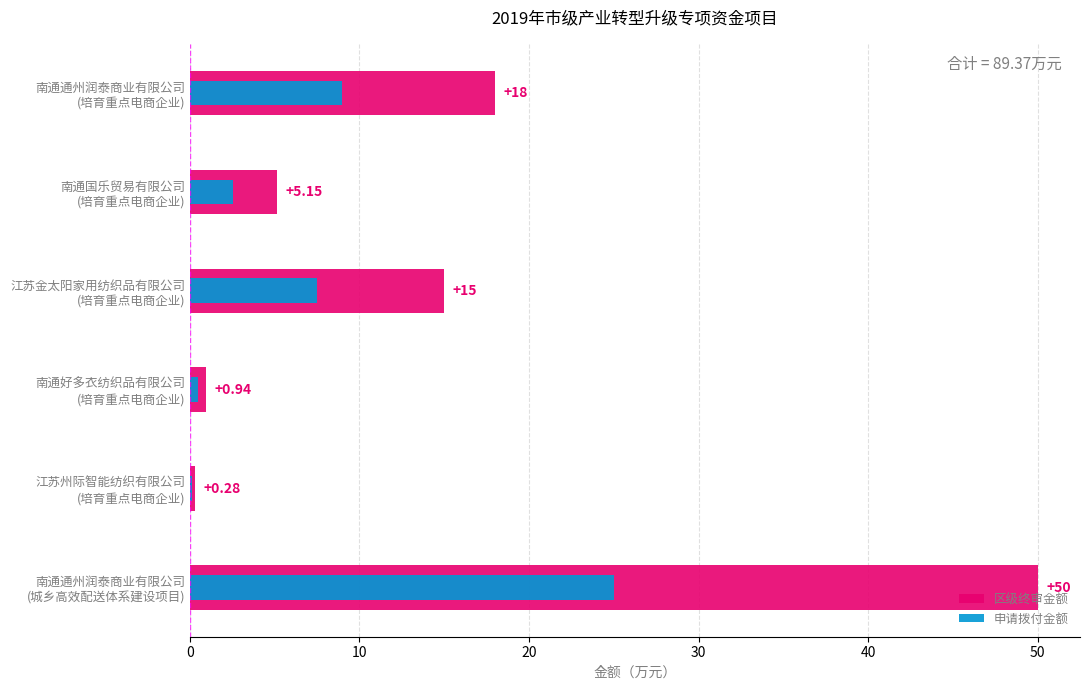

Reading left to right, transcribe all the data shown in this chart.

区级终审金额: 0=18.0	10=5.2	20=15.0	30=0.9	40=0.3	50=50.0
申请拨付金额: 0=9.0	10=2.6	20=7.5	30=0.5	40=0.1	50=25.0